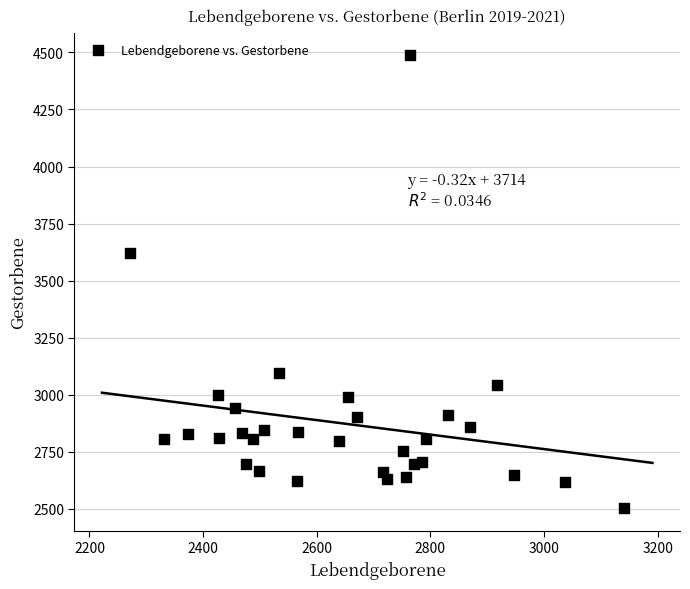

What Y value in the scatter plot is closest to 3495?

3619